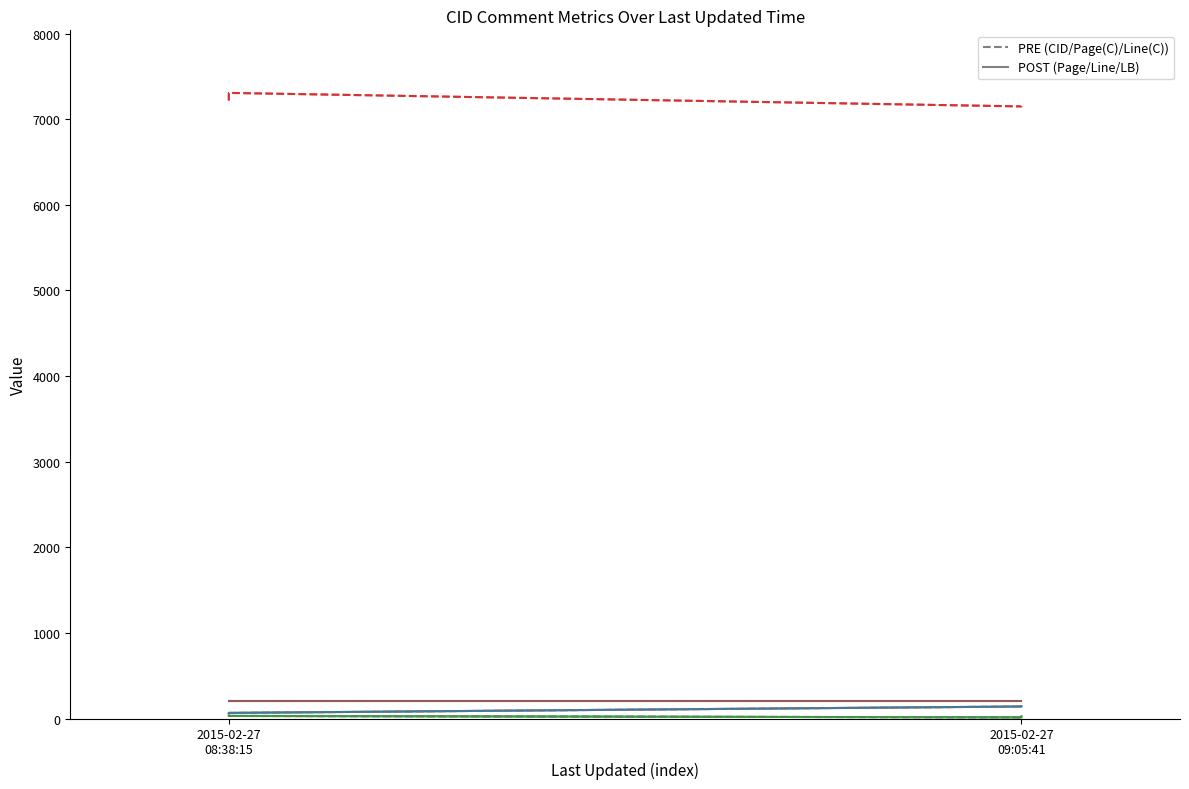

Is it true that CID equals 7151.0 at 2015-02-27 09:05:41?

True